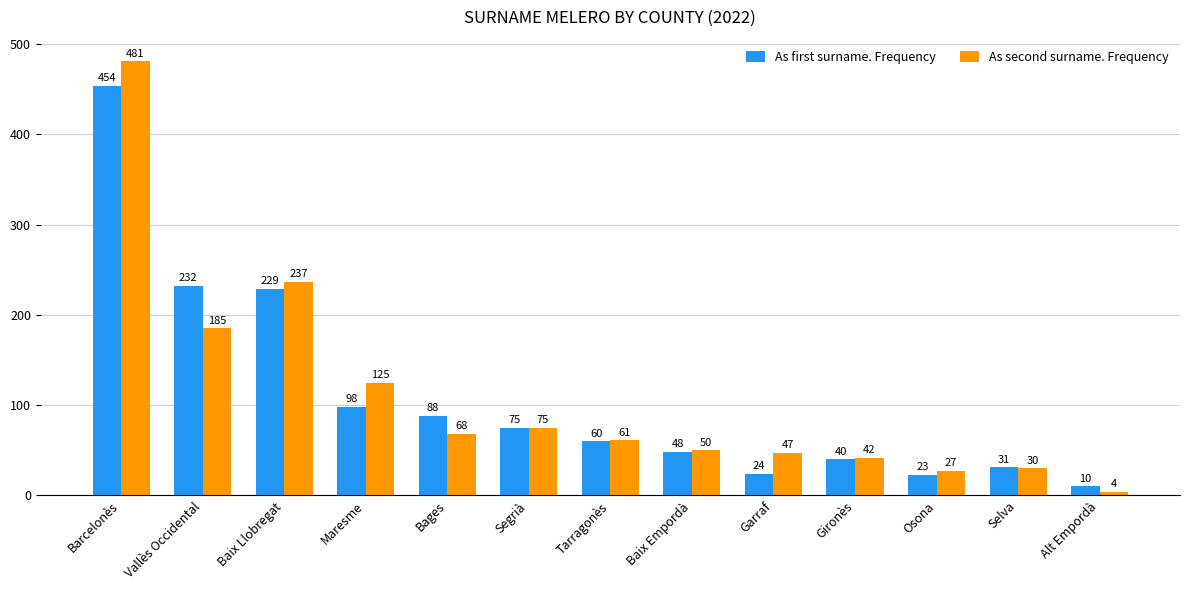

At which label does As first surname. Frequency reach its minimum?

Alt Empordà